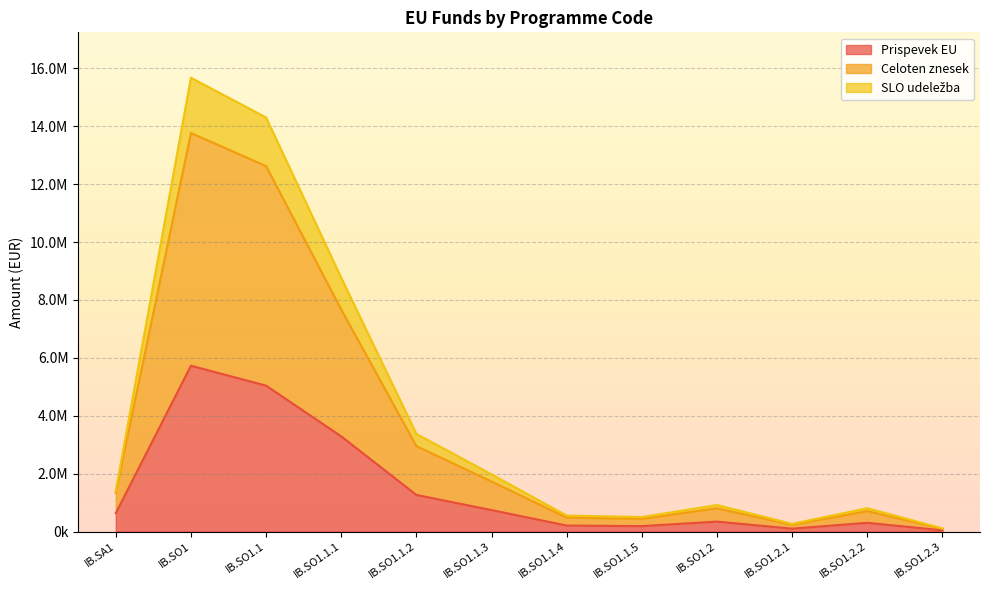

Which category has the highest value in the Celoten znesek series?

IB.SO1